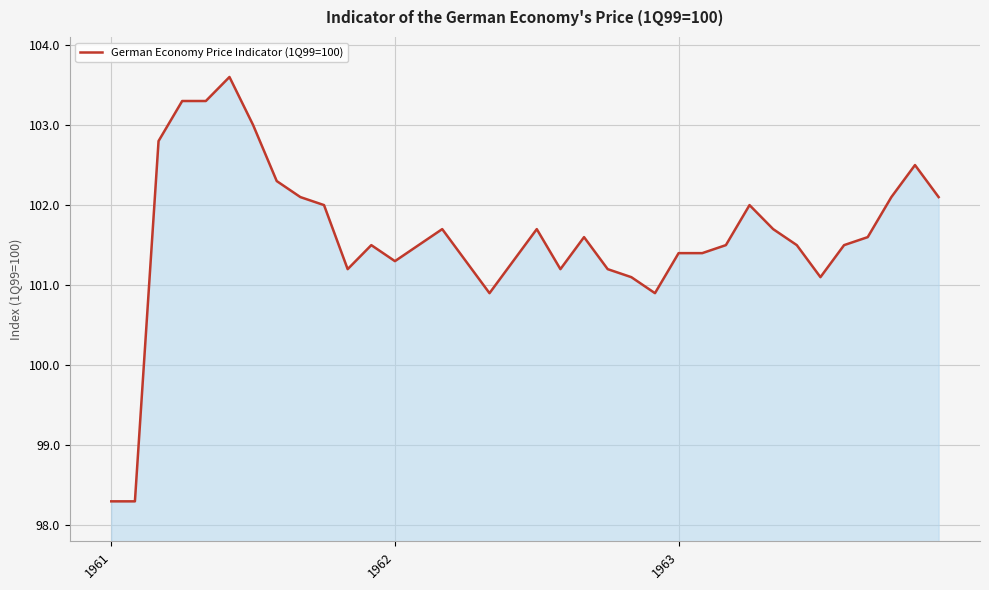

What is the difference between the maximum and minimum values?

5.3